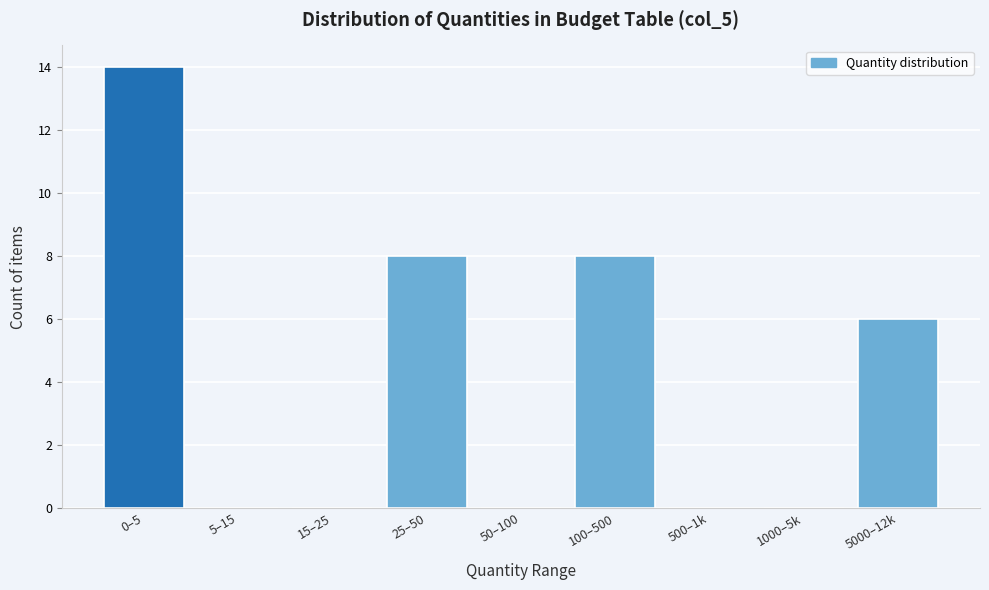

Reading right to left, list all the values displayed in this chart.

5000–12k=6	1000–5k=0	500–1k=0	100–500=8	50–100=0	25–50=8	15–25=0	5–15=0	0–5=14